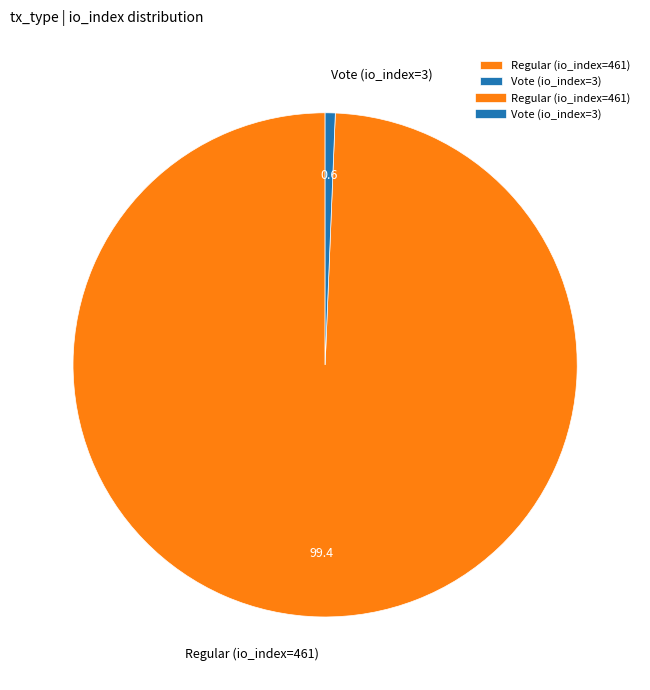

Which slice is the smallest?

Vote (io_index=3)